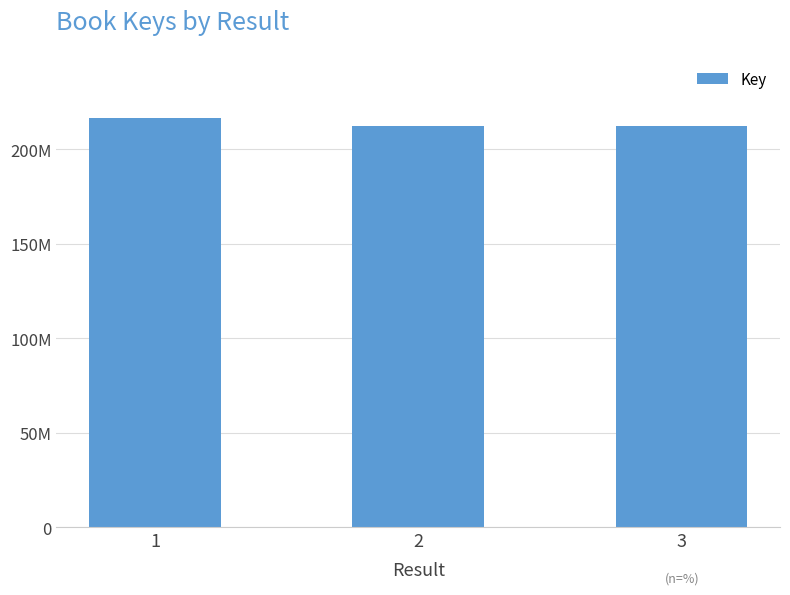

Rank the categories by value from highest to lowest.

1, 3, 2